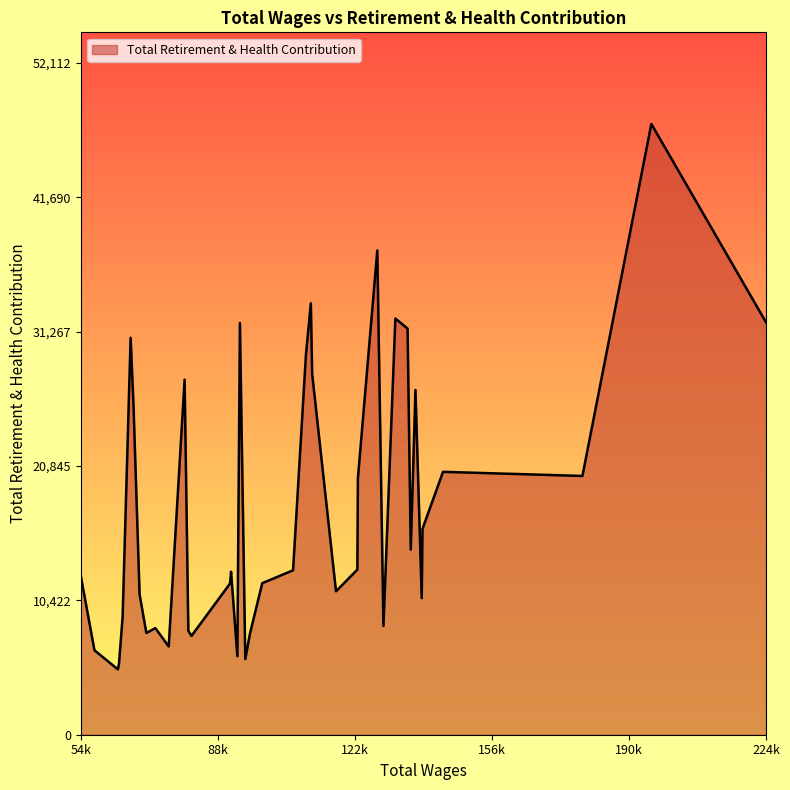

What is the difference between the second highest and second lowest values?

32089